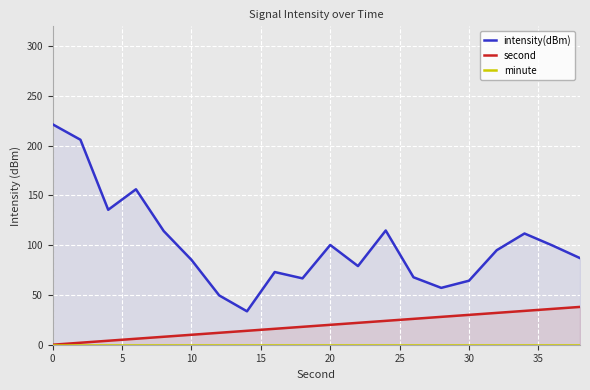

True or false: intensity(dBm) and minute cross at least once.

False